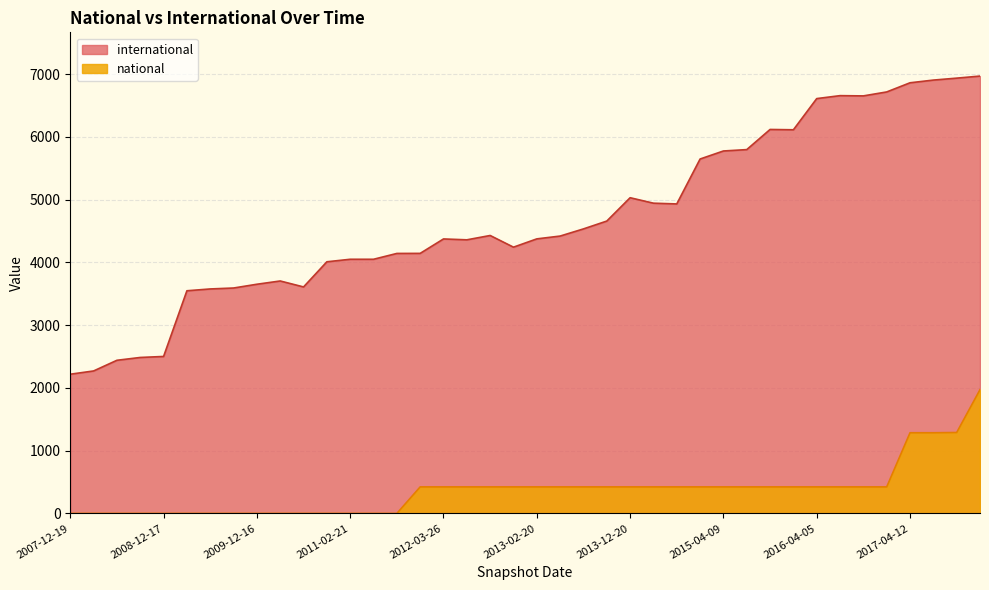

How many lines are shown in the chart?

2